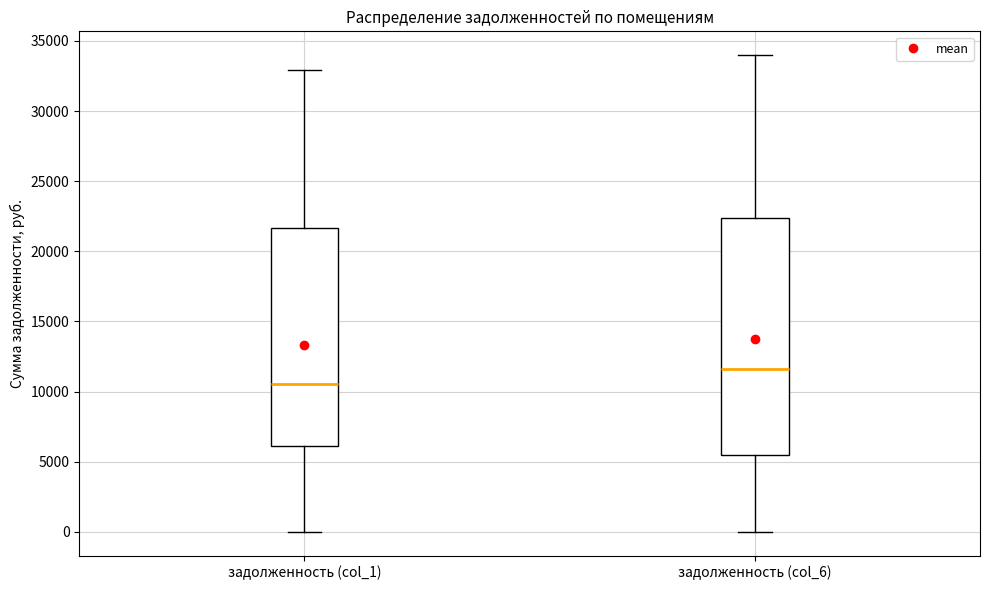

Which box's median line is the lowest?

задолженность (col_1)